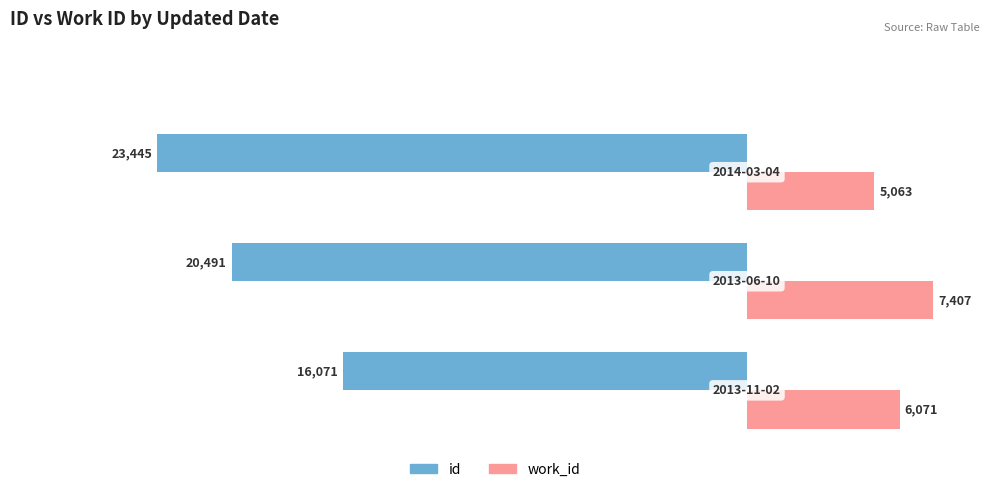

What is the difference between the maximum and minimum values in the id series?

7374